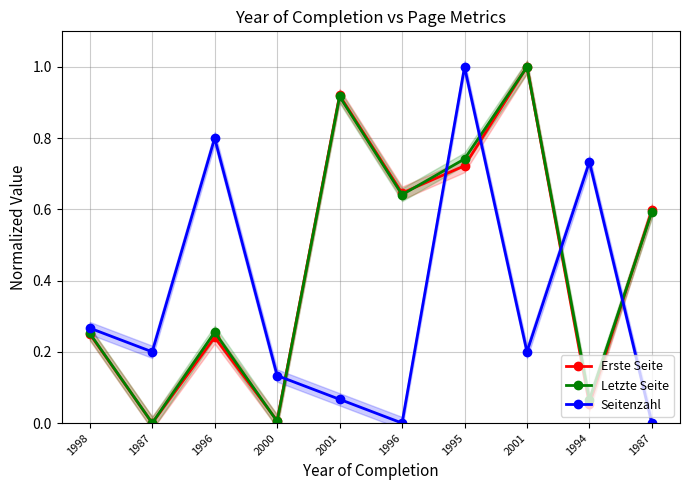

The value of Letzte Seite at 1987 is 0.3. True or false?

False